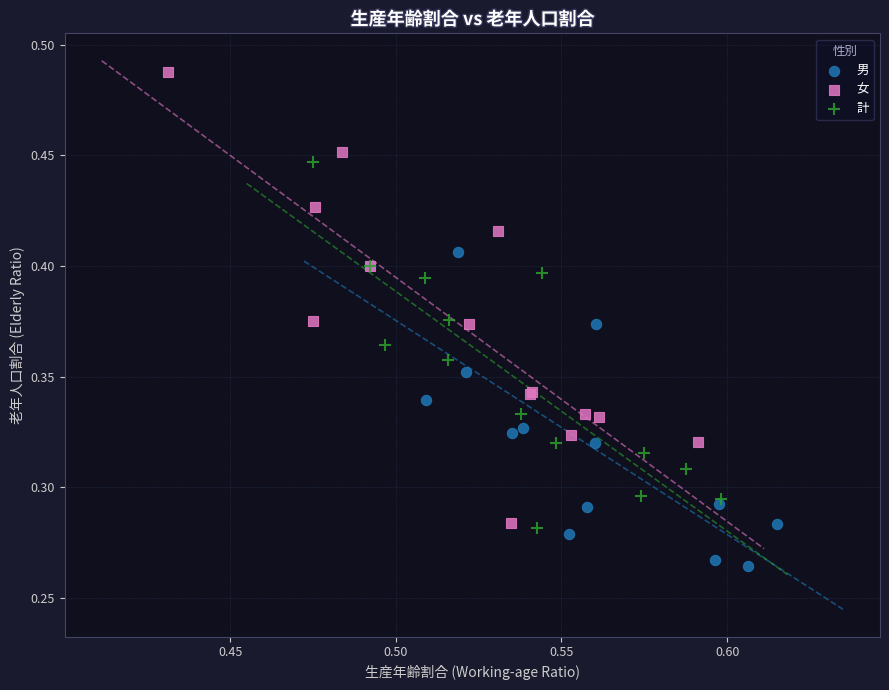

Which series has the largest Y range (max minus min)?

女